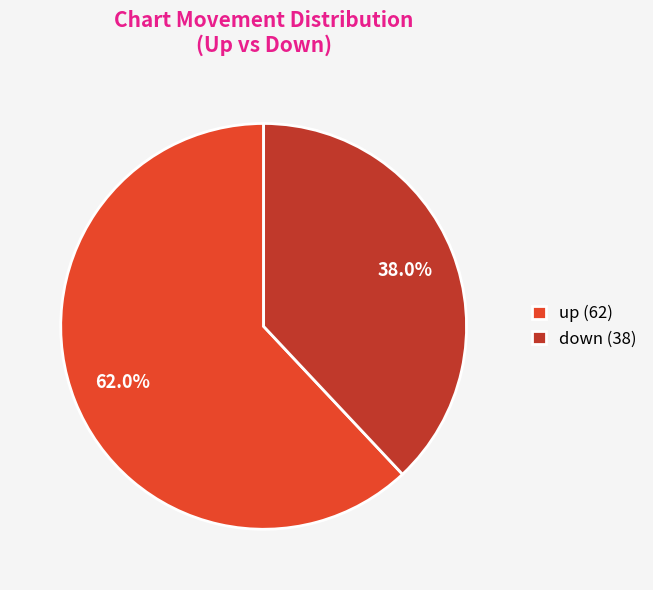

True or false: up accounts for 62% of the total.

True